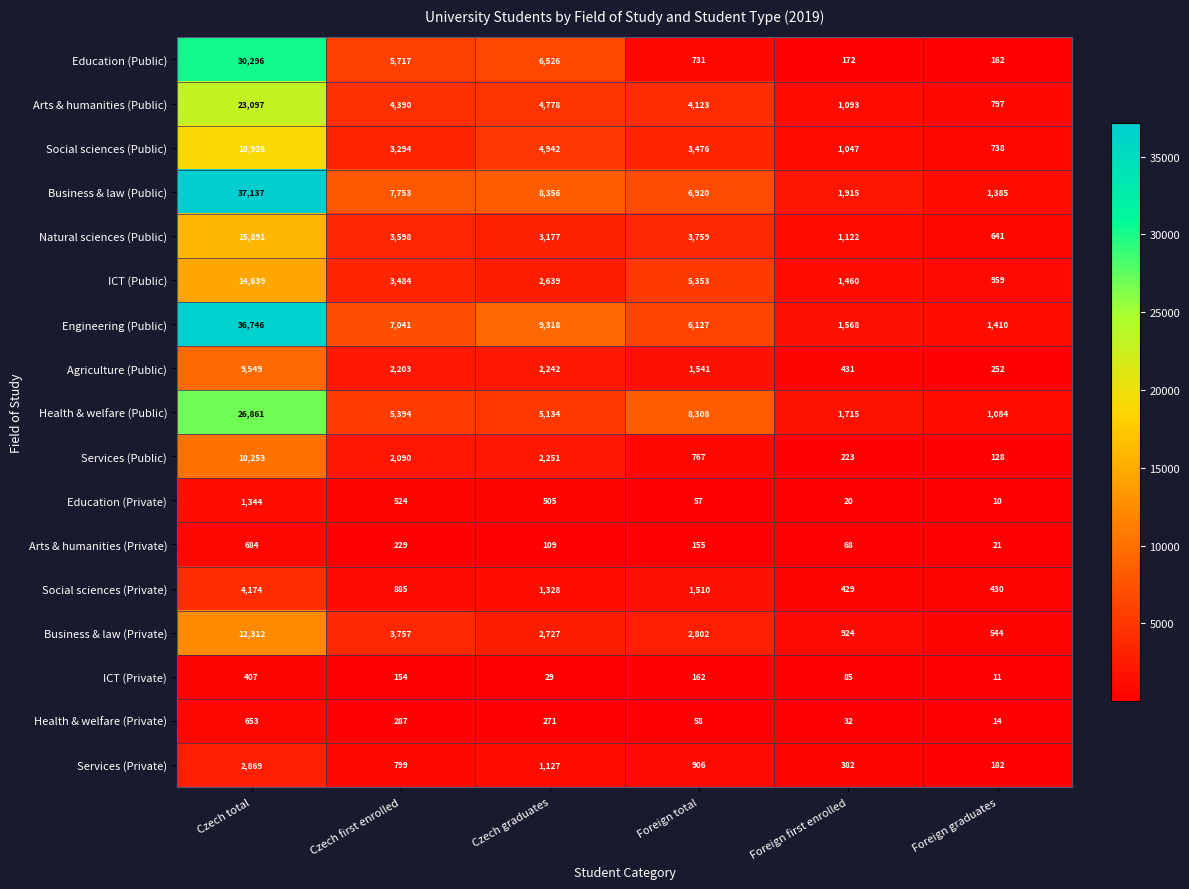

How many data points does each series have?

6